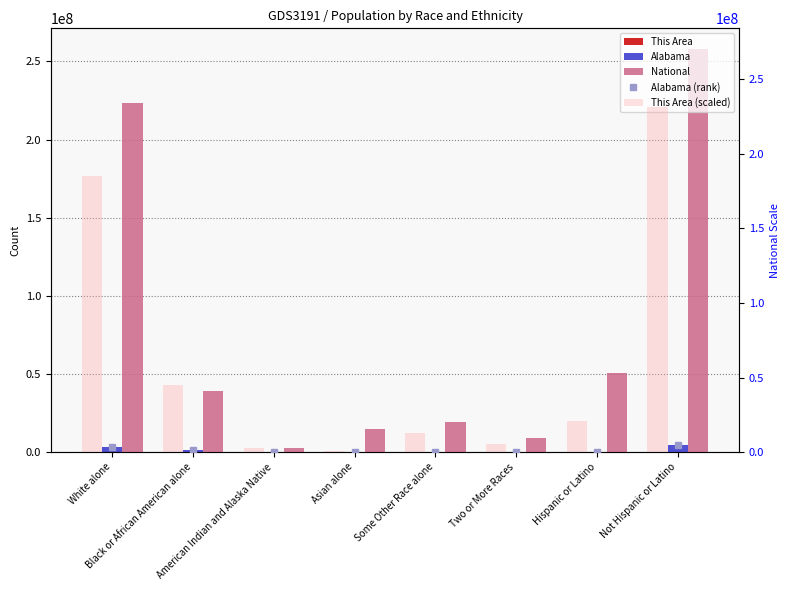

Is it true that National equals 55164459 at White alone?

False